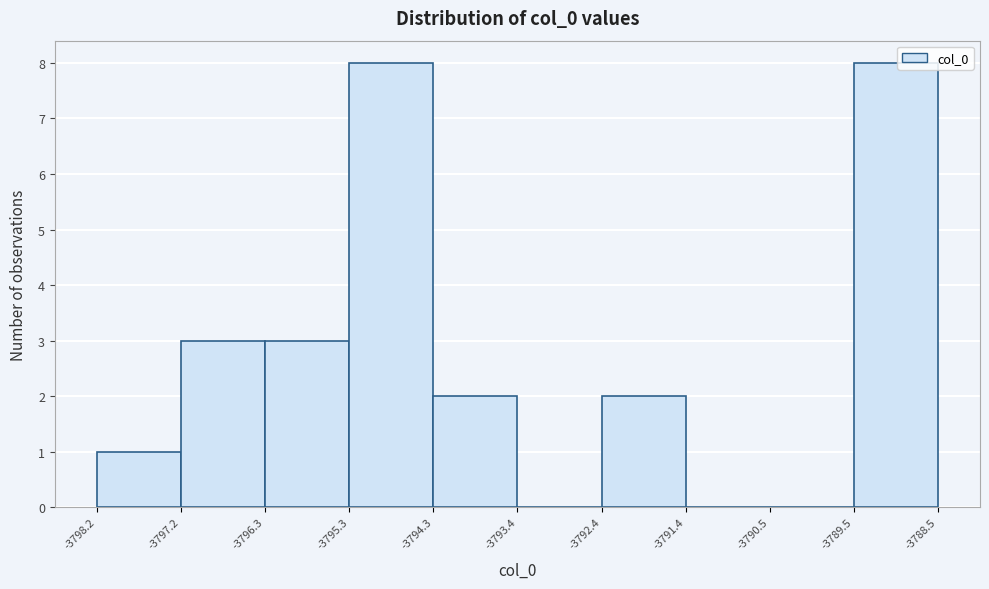

How tall is the bar that spans -3798.2 to -3797.2 on the x-axis? The values are not printed on the chart, so give them approximately, as read against the axis.

1